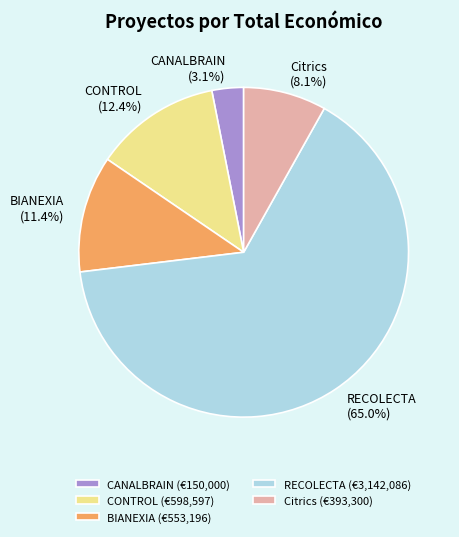

To the nearest percent, what is the combined percentage of Citrics and RECOLECTA?

73%